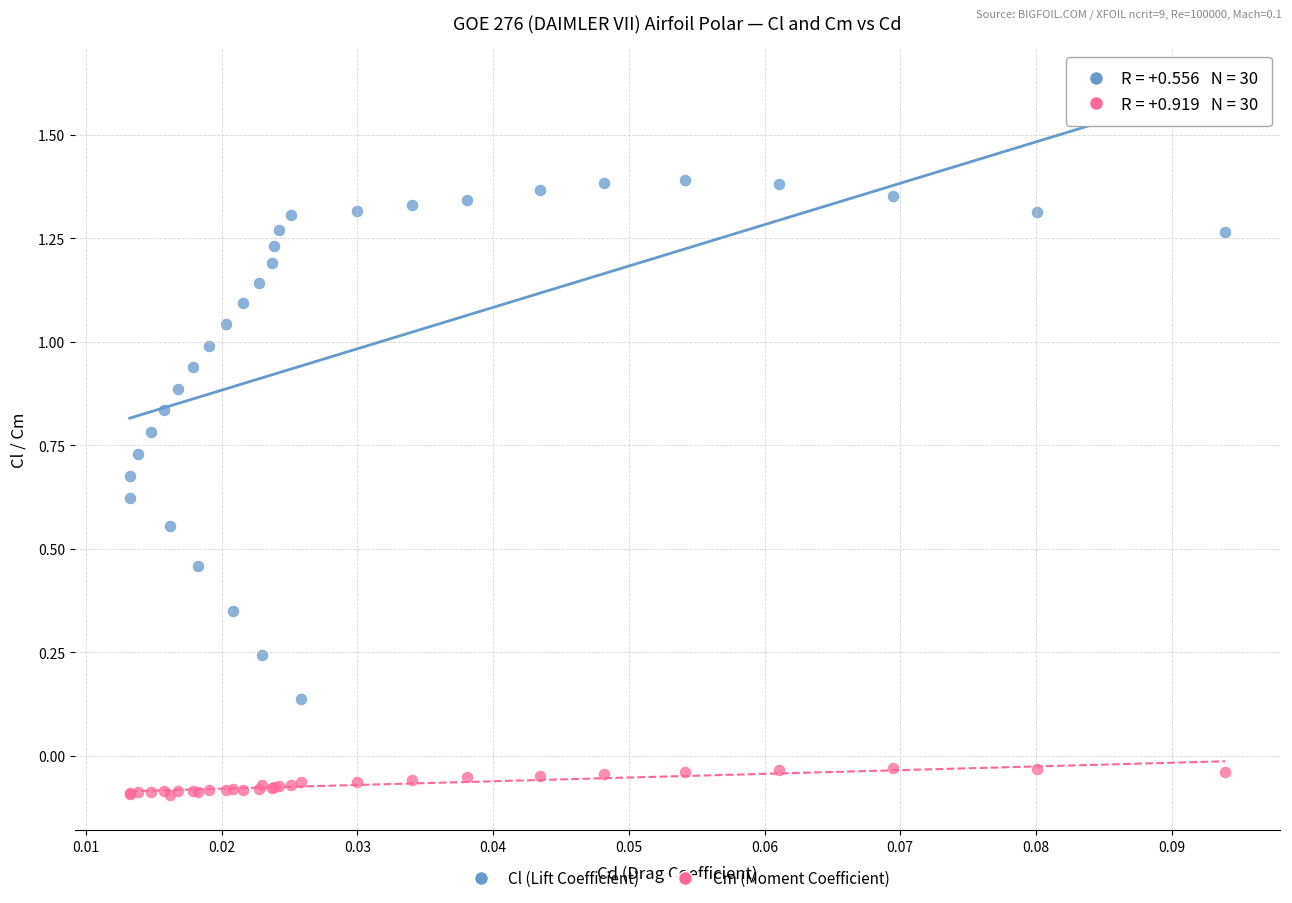

Which series reaches the maximum Y coordinate?

Cl (Lift Coefficient)